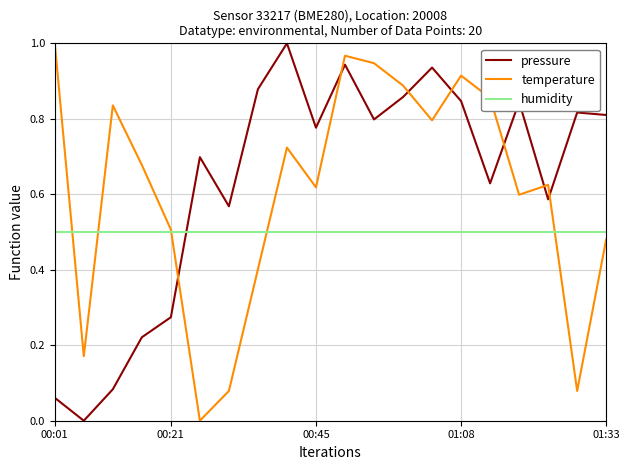

List the series in order of their overall mean, highest first.

pressure, temperature, humidity